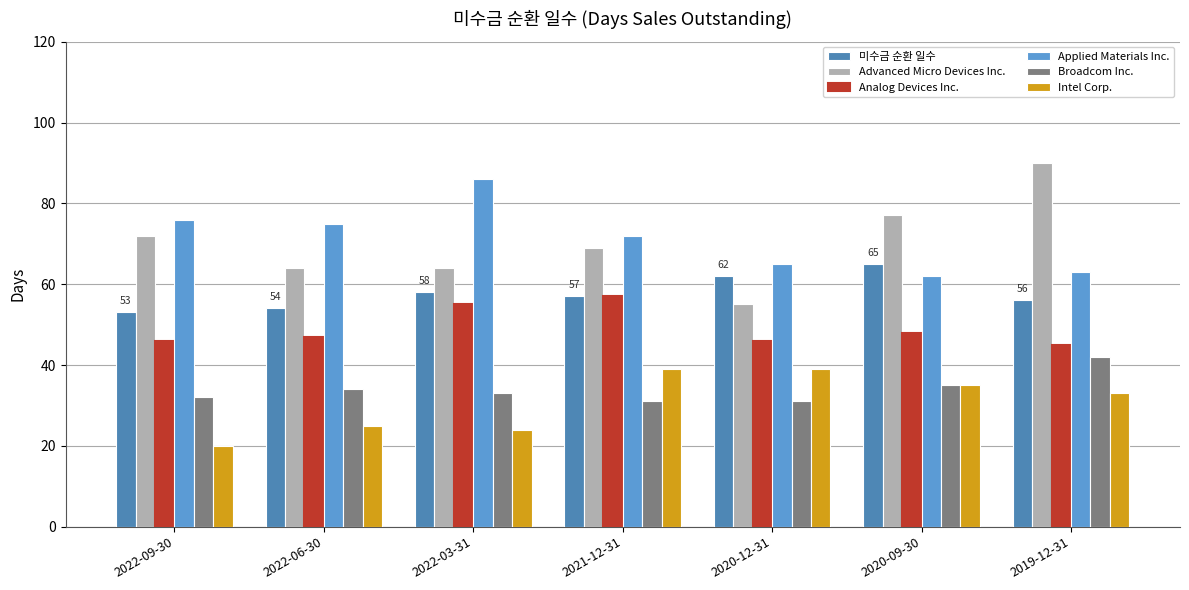

Reading left to right, list all the values displayed in this chart.

미수금 순환 일수: 53	54	58	57	62	65	56
Advanced Micro Devices Inc.: 72	64	64	69	55	77	90
Analog Devices Inc.: 46	47	55	57	46	48	45
Applied Materials Inc.: 76	75	86	72	65	62	63
Broadcom Inc.: 32	34	33	31	31	35	42
Intel Corp.: 20	25	24	39	39	35	33